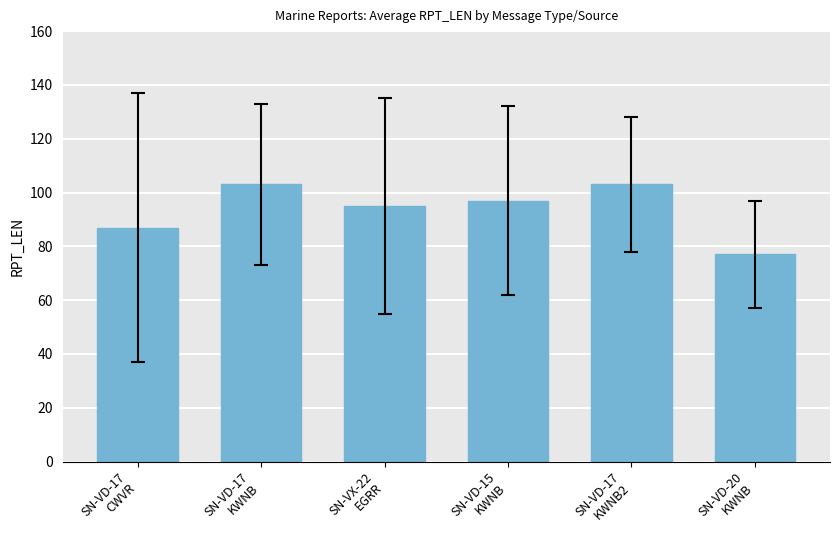

What is the difference between the second highest and minimum values?

26